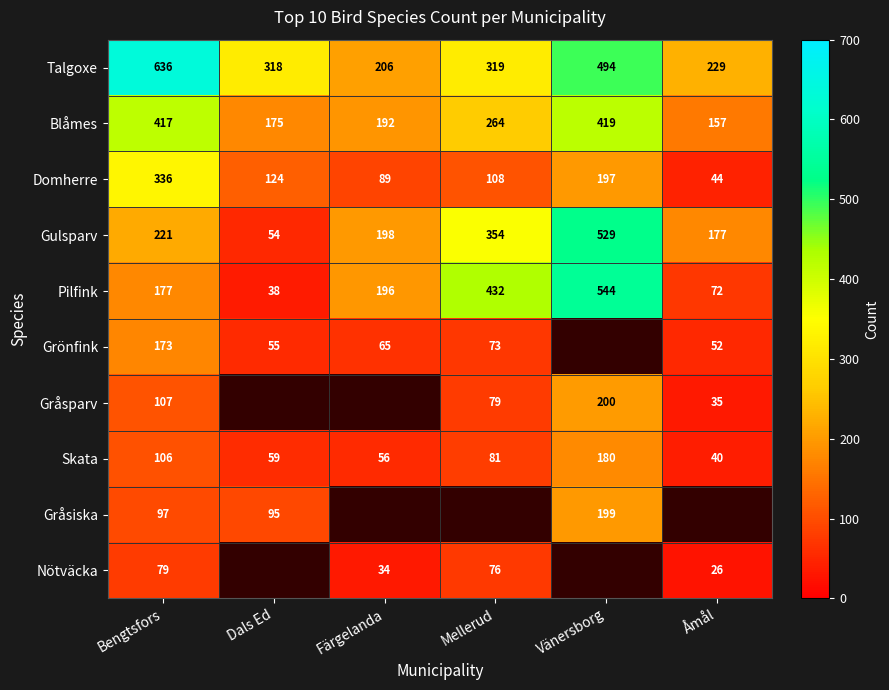

At Bengtsfors, list the series in order from largest to smallest.

Talgoxe, Blåmes, Domherre, Gulsparv, Pilfink, Grönfink, Gråsparv, Skata, Gråsiska, Nötväcka